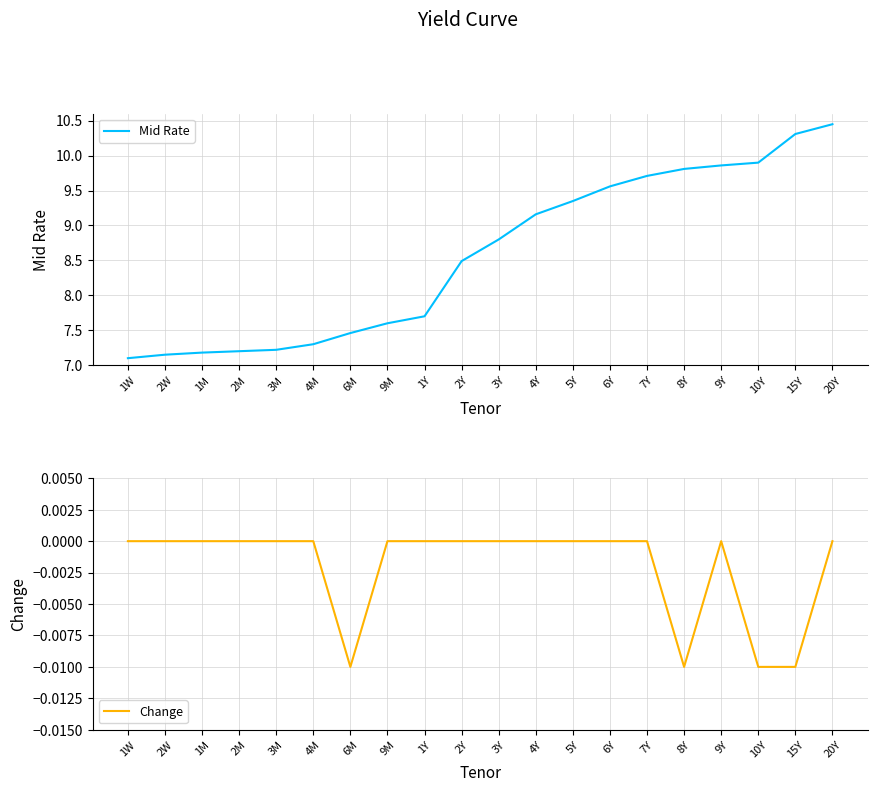

True or false: Change has a value of 0.0 at 1M.

True